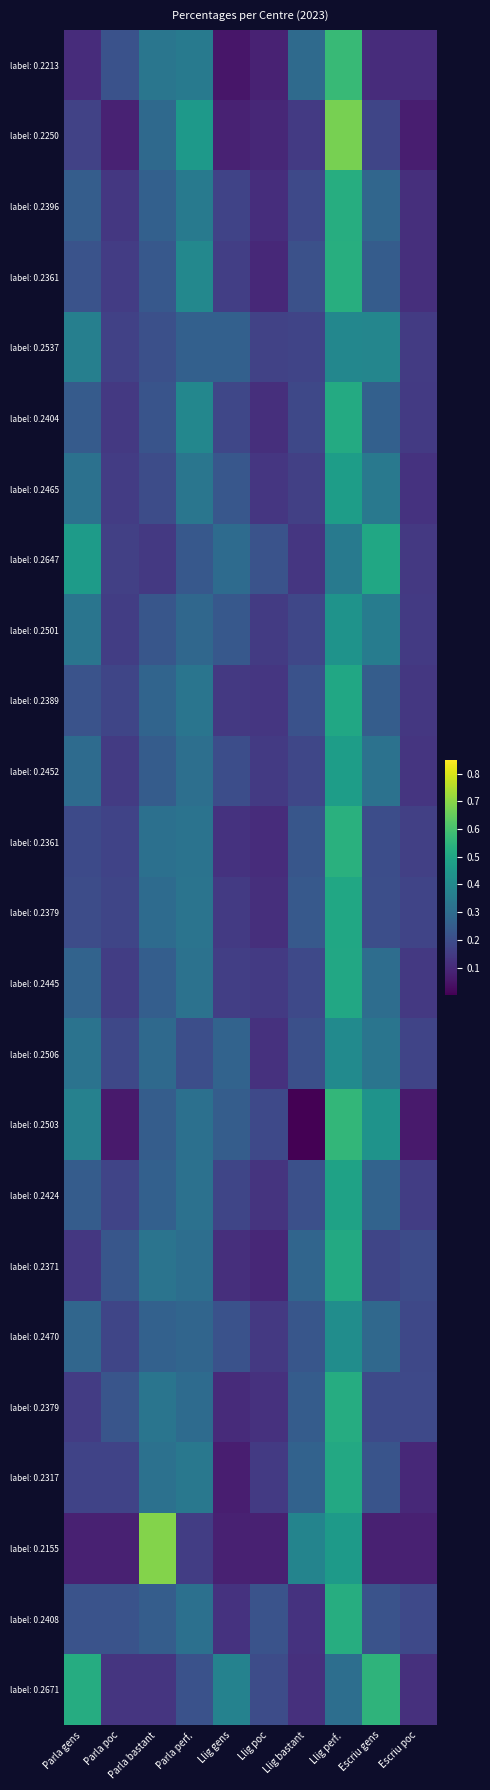

At which category is the sum across all series the highest?

Llig perf.